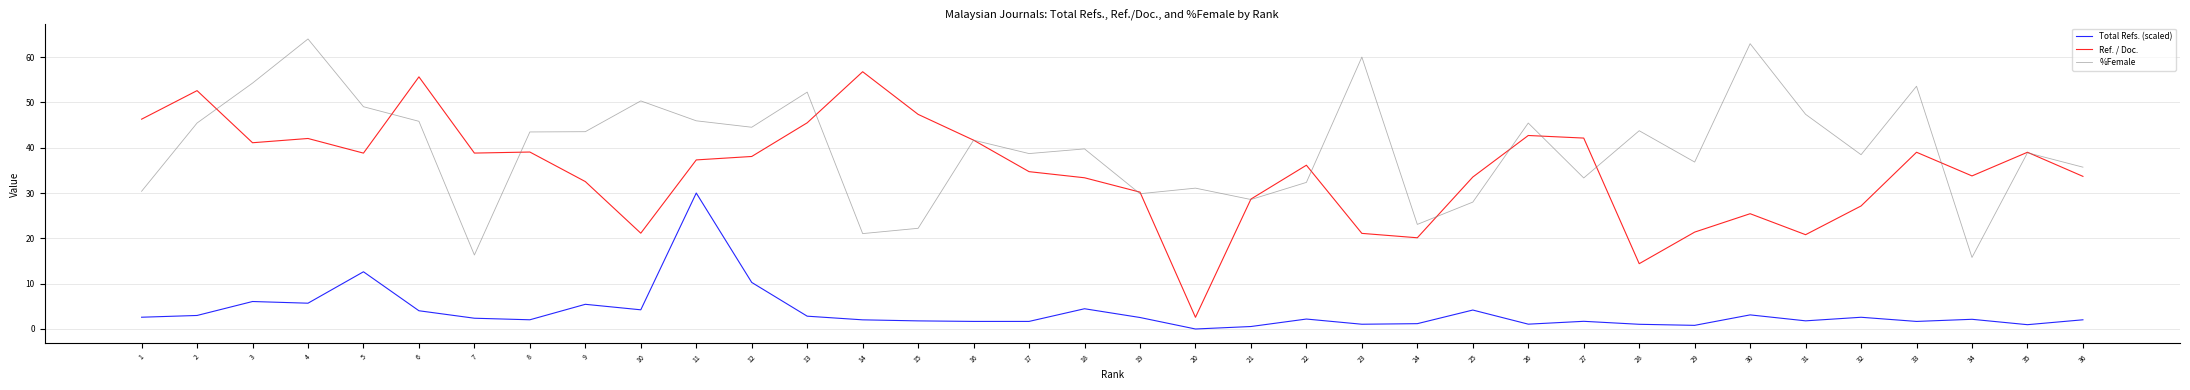

Rank the series at 30 from lowest to highest value.

Total Refs. (scaled), Ref. / Doc., %Female